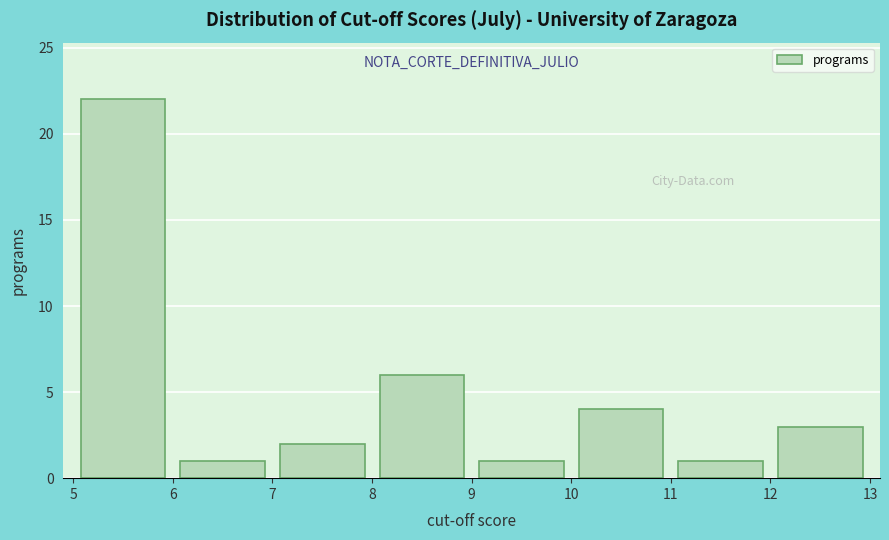

Reading left to right, transcribe this chart: for each bar, give the range it covers on the x-axis and its height. The values are not printed on the chart, so give them approximately, as read against the axis.

5 to 6: 22
6 to 7: 1
7 to 8: 2
8 to 9: 6
9 to 10: 1
10 to 11: 4
11 to 12: 1
12 to 13: 3